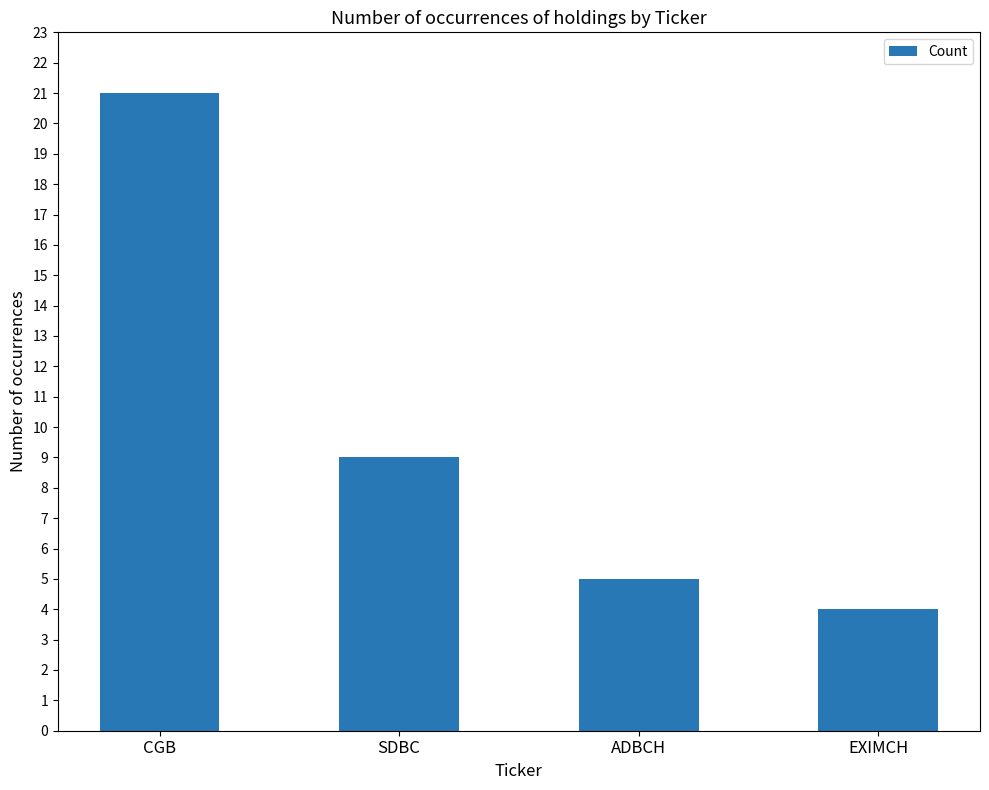

What is the value of the 3rd bar from the left?

5